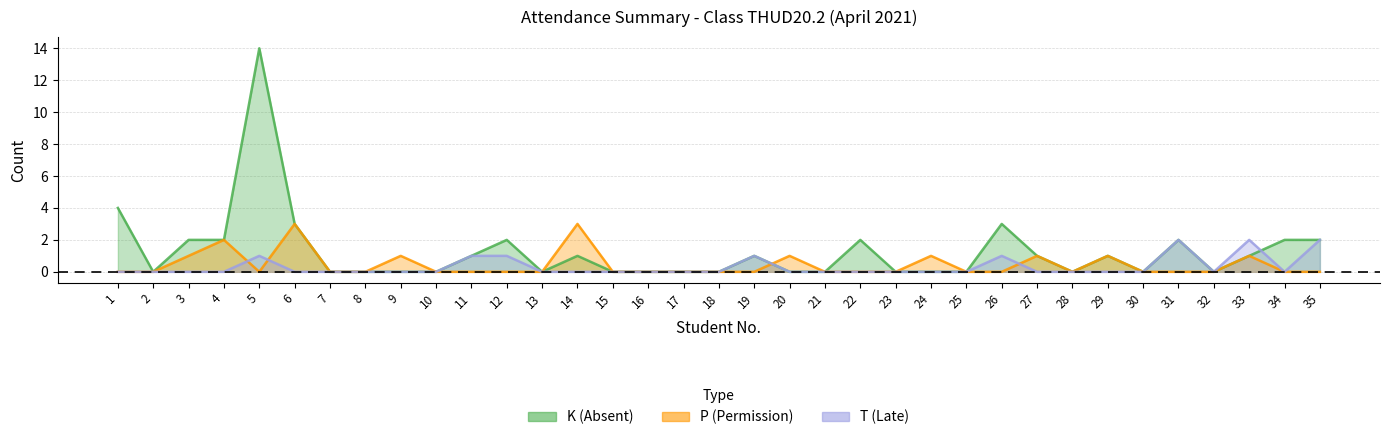

Count the number of data series in this chart.

3